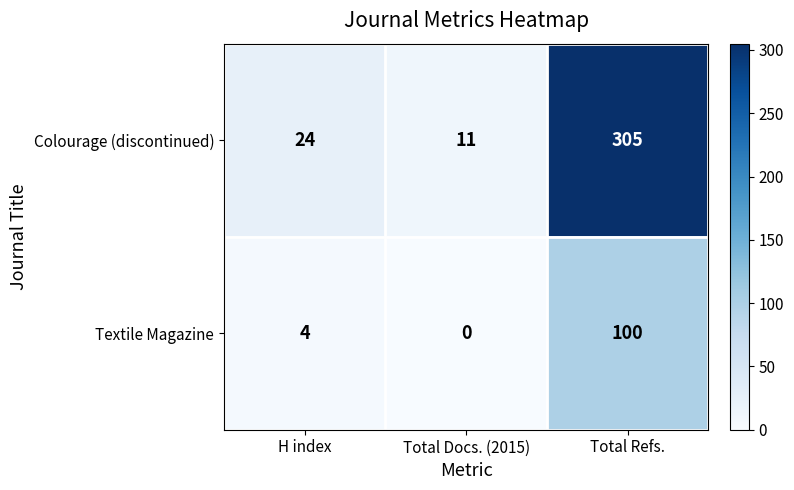

How many series are shown in this chart?

2